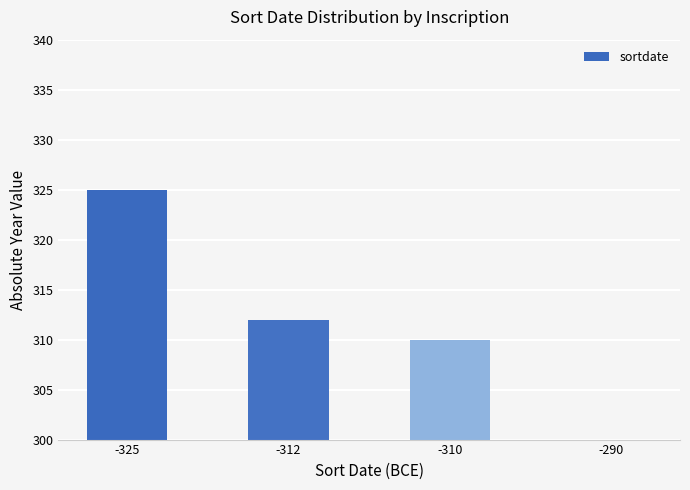

Rank the categories by value from highest to lowest.

-325, -312, -310, -290